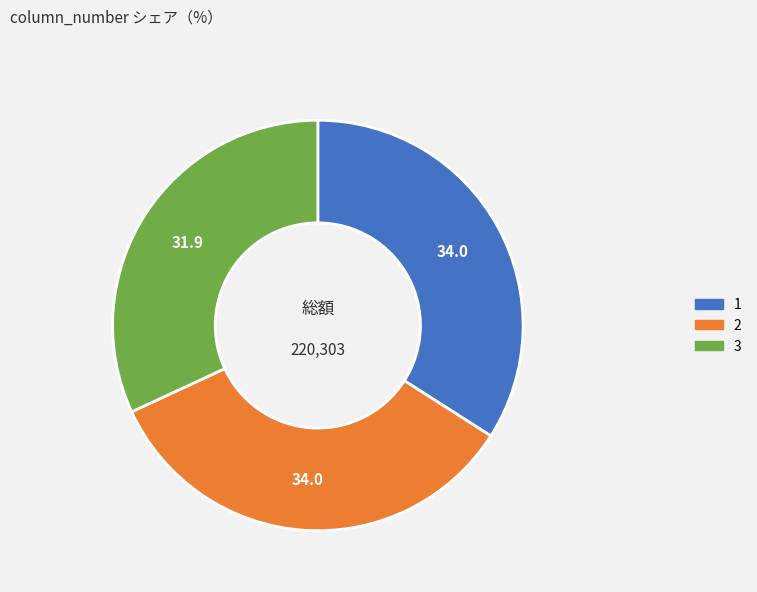

Is it true that 1 is 22% of the pie?

False